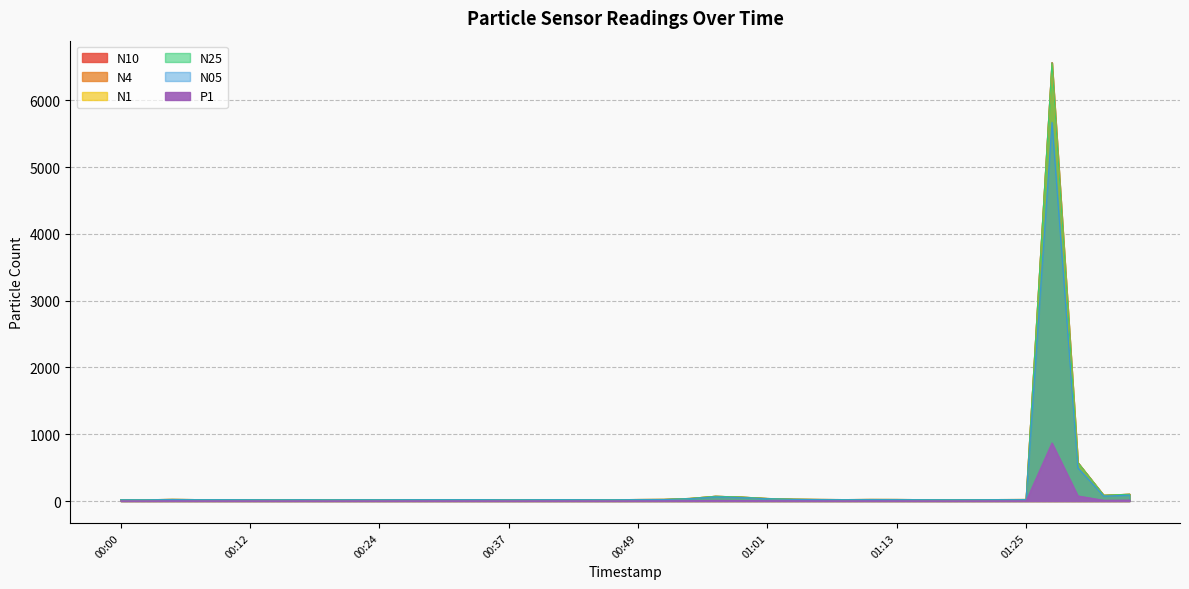

Where is N4 nearest to the value 3291?

01:30